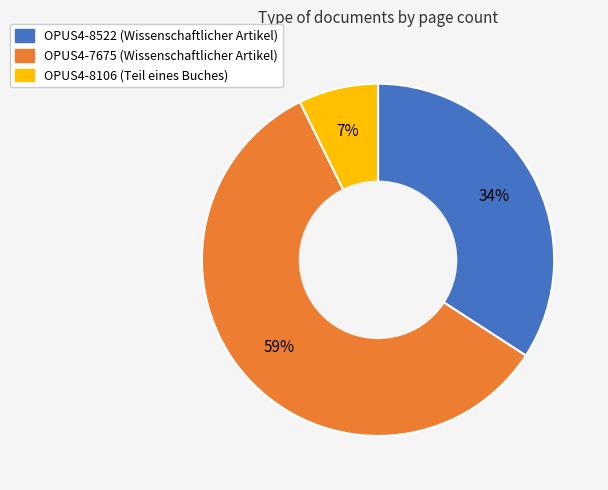

Between OPUS4-7675 and OPUS4-8522, which is larger?

OPUS4-7675